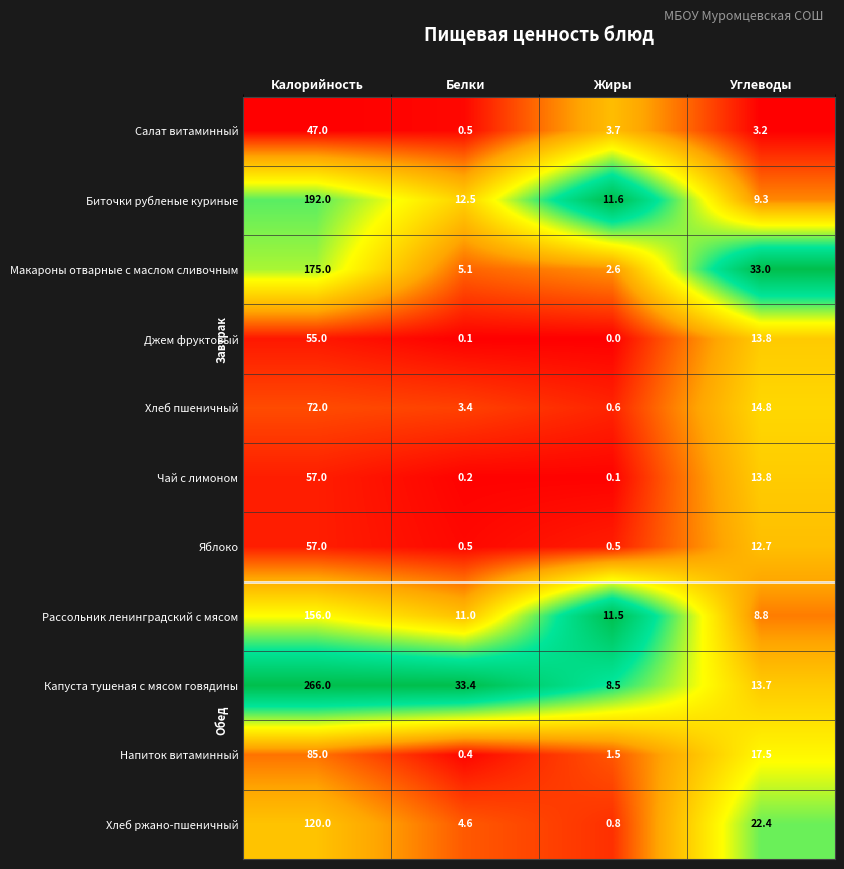

Which series changed the most between Белки and Углеводы?

Макароны отварные с маслом сливочным